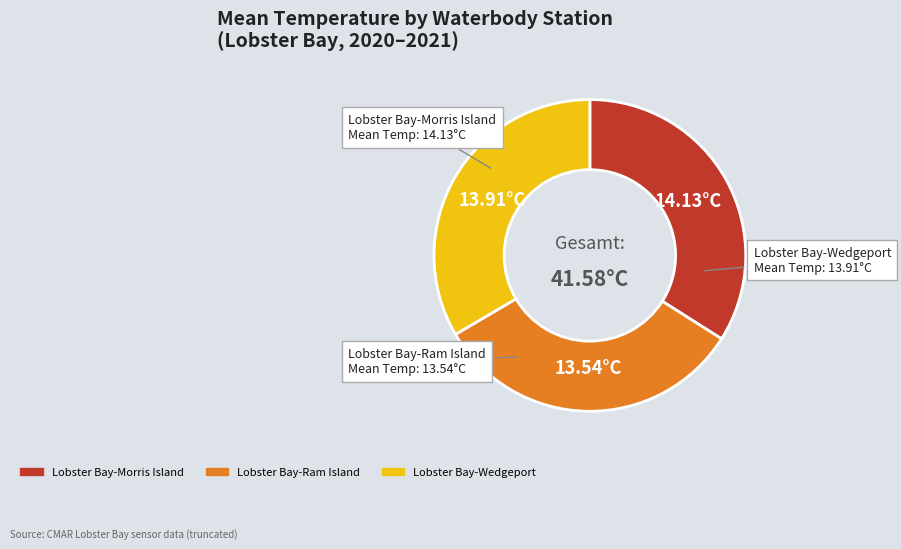

Combined, do Lobster Bay-Ram Island and Lobster Bay-Wedgeport account for over 50%?

Yes